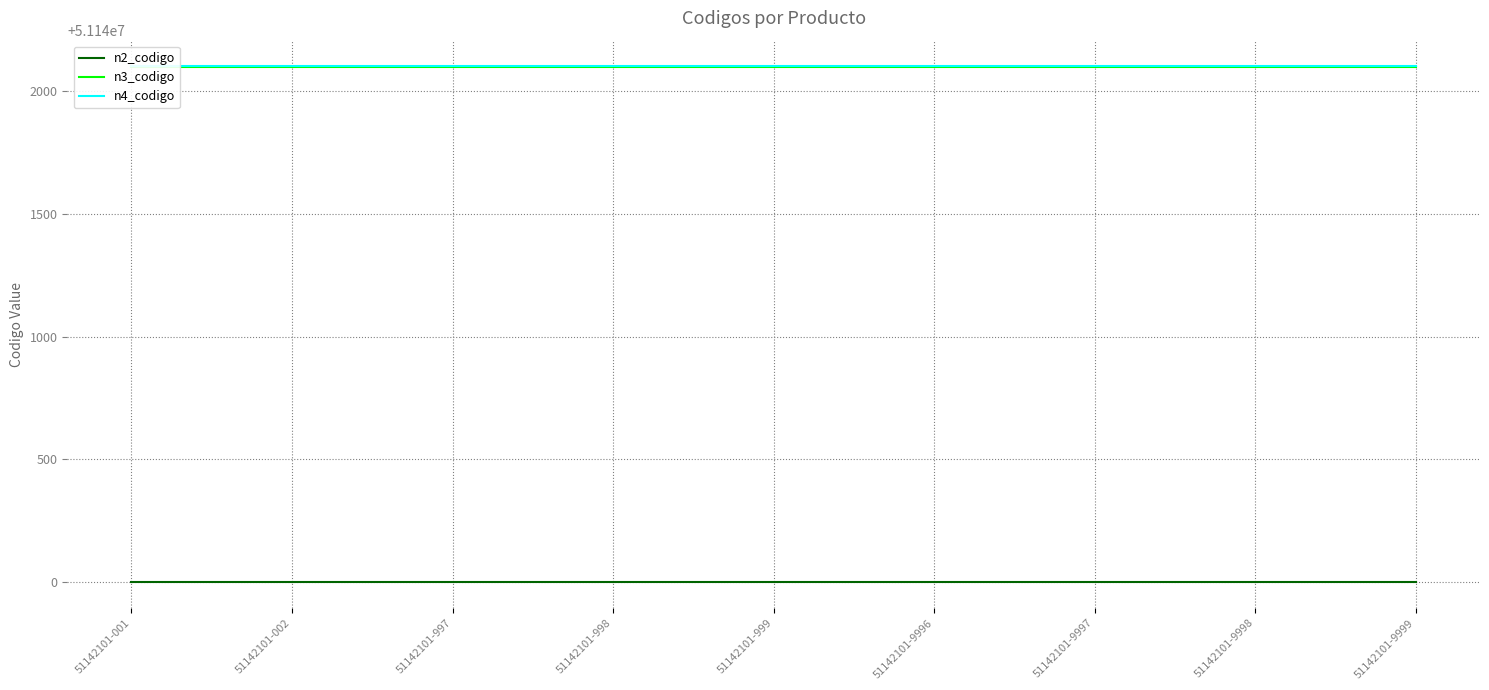

What is the average value of the n2_codigo series?

51140000